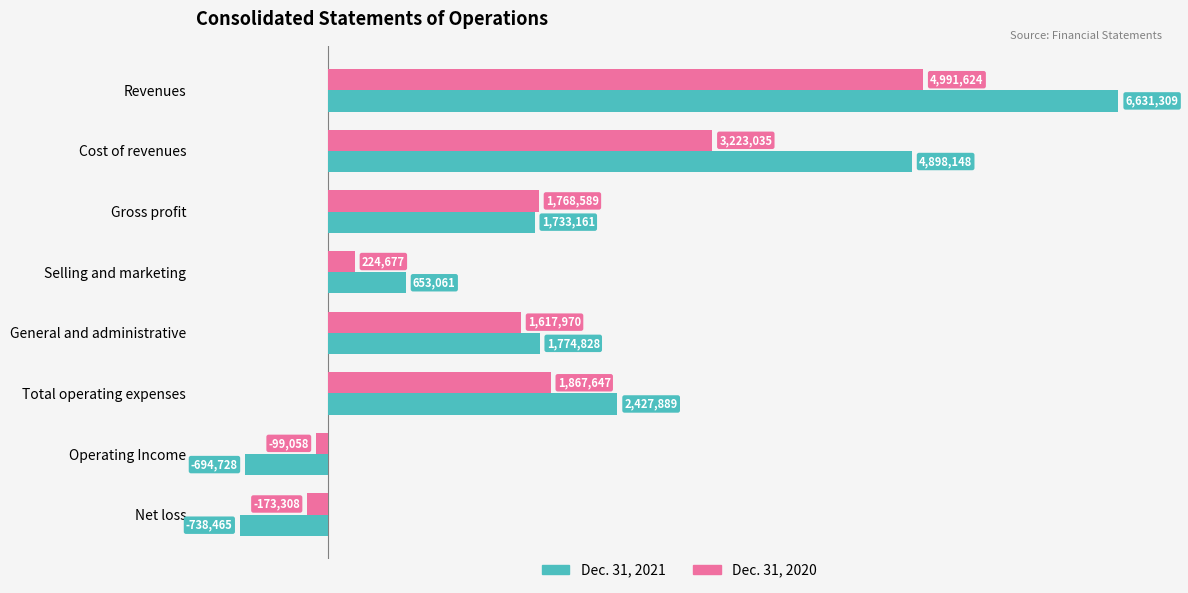

What is the maximum value shown in the chart?

6631309